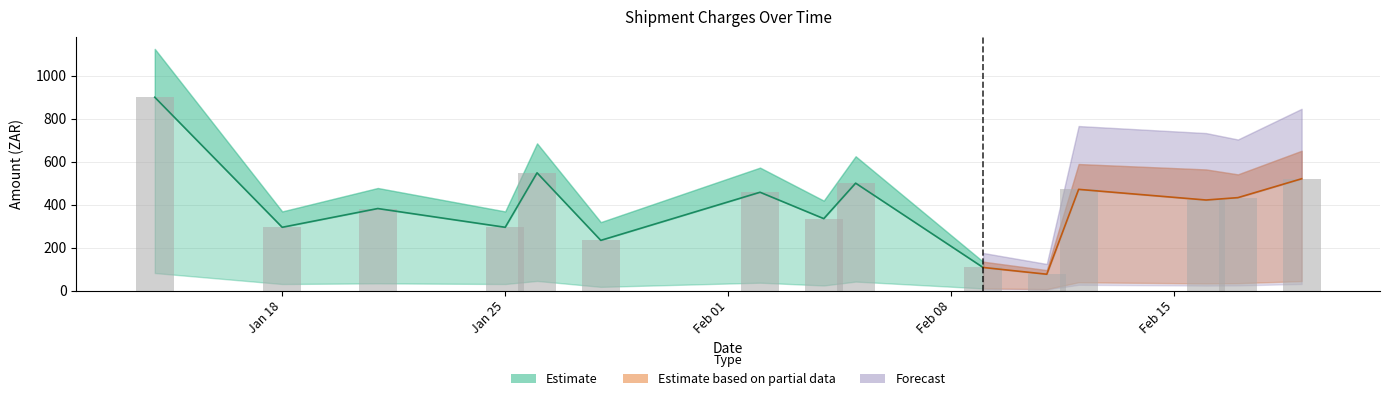

What is the greatest value displayed?

1123.8